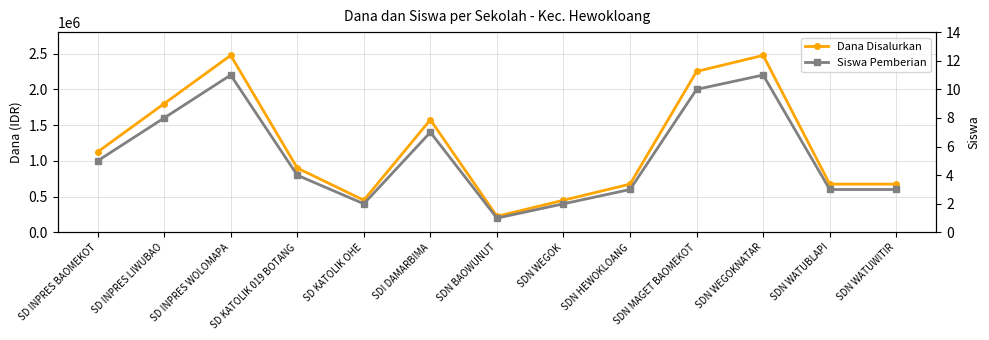

Which series has the largest total across all categories?

Dana Disalurkan